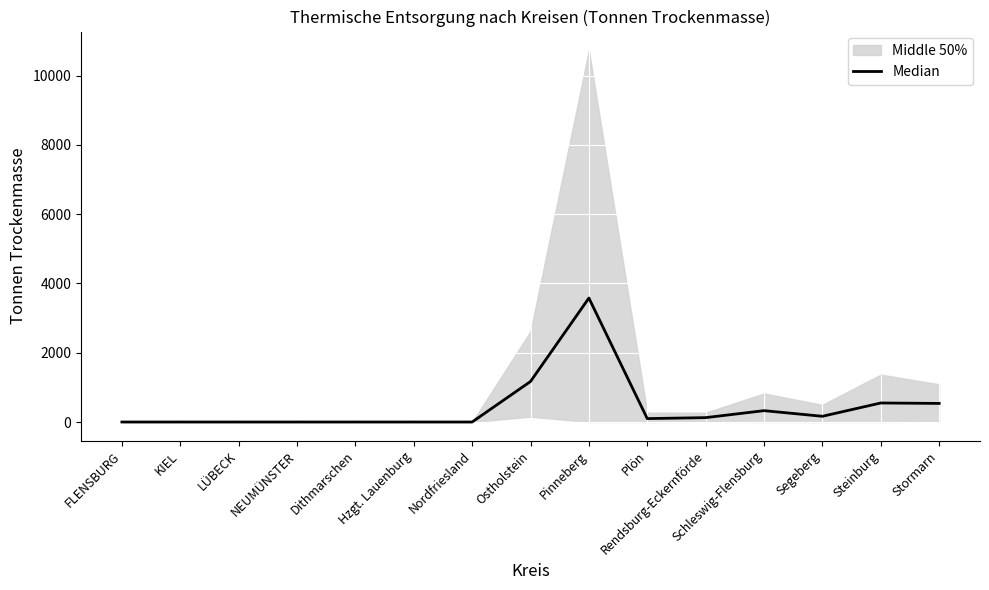

How many values are above zero?

8